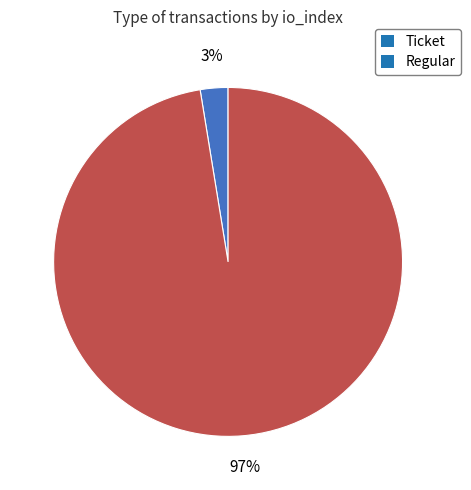

Which slice is the largest?

Regular